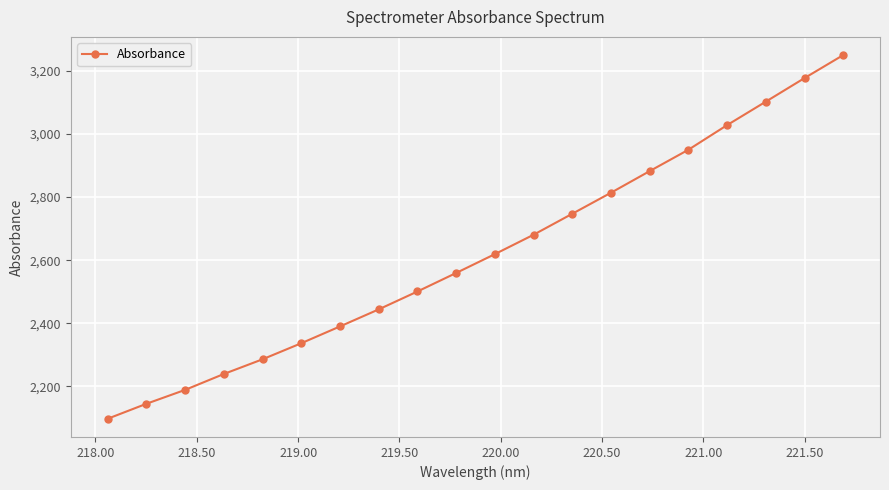

How many values exceed 2619?

10